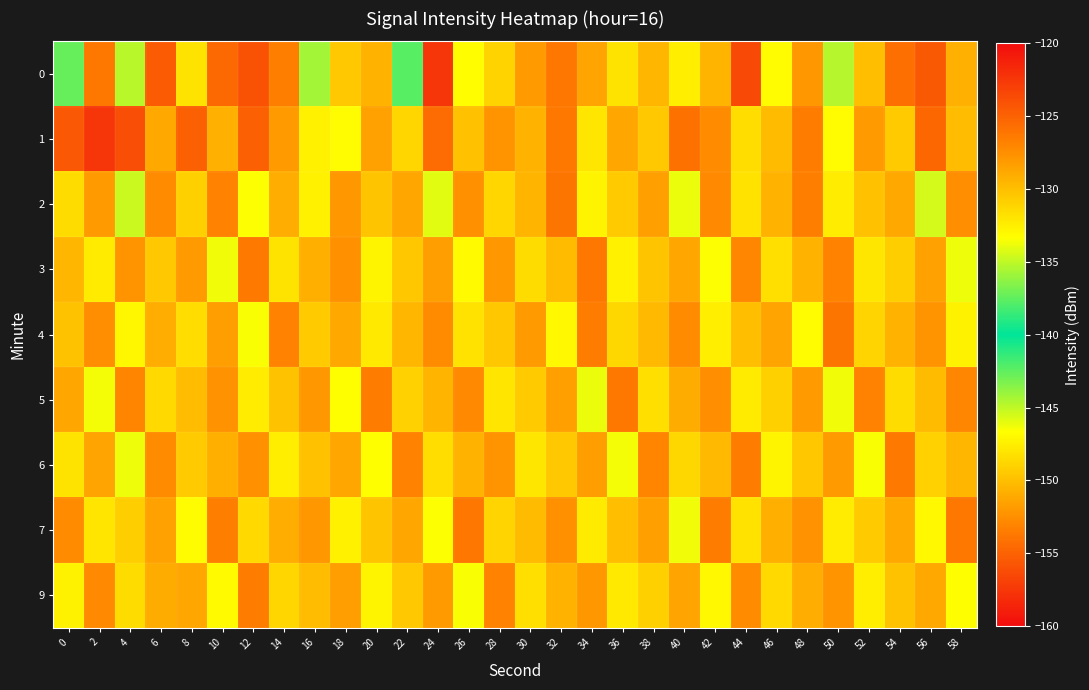

Which category has the highest value across all series?

24